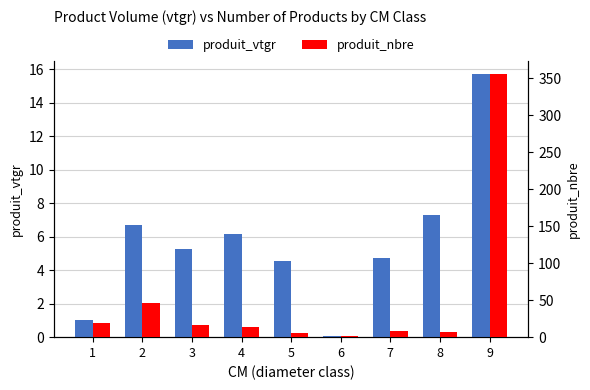

Where is produit_vtgr nearest to the value 7?

8